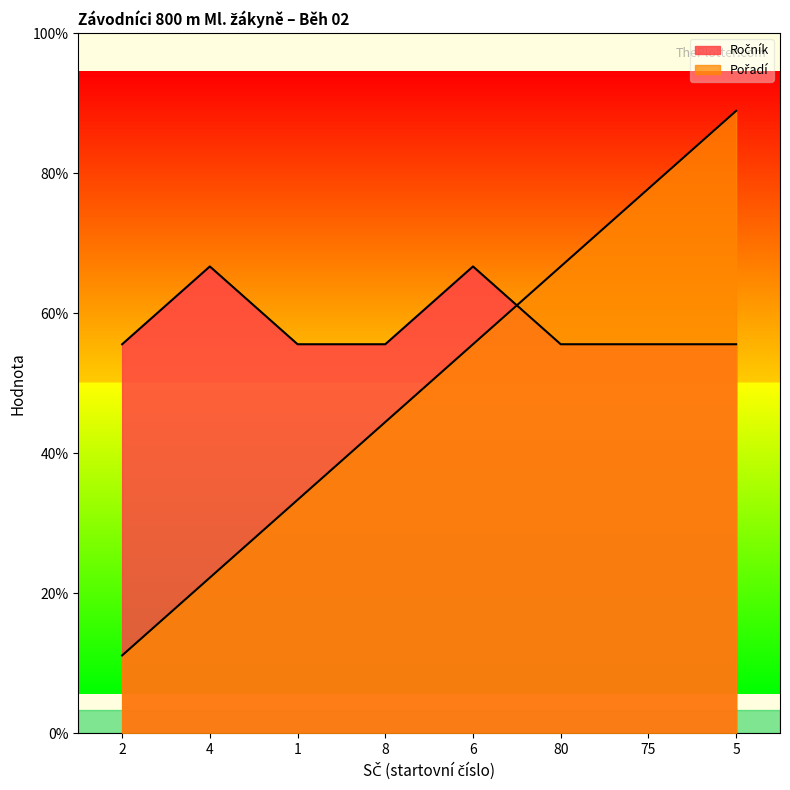

Which category has the lowest value across all series?

2